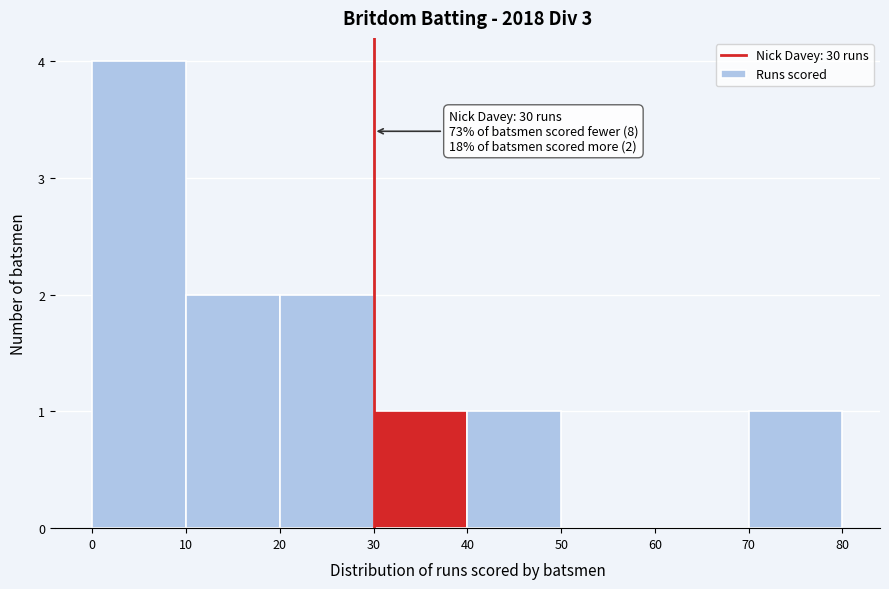

Over which range of the x-axis is the bar tallest?

0 to 10